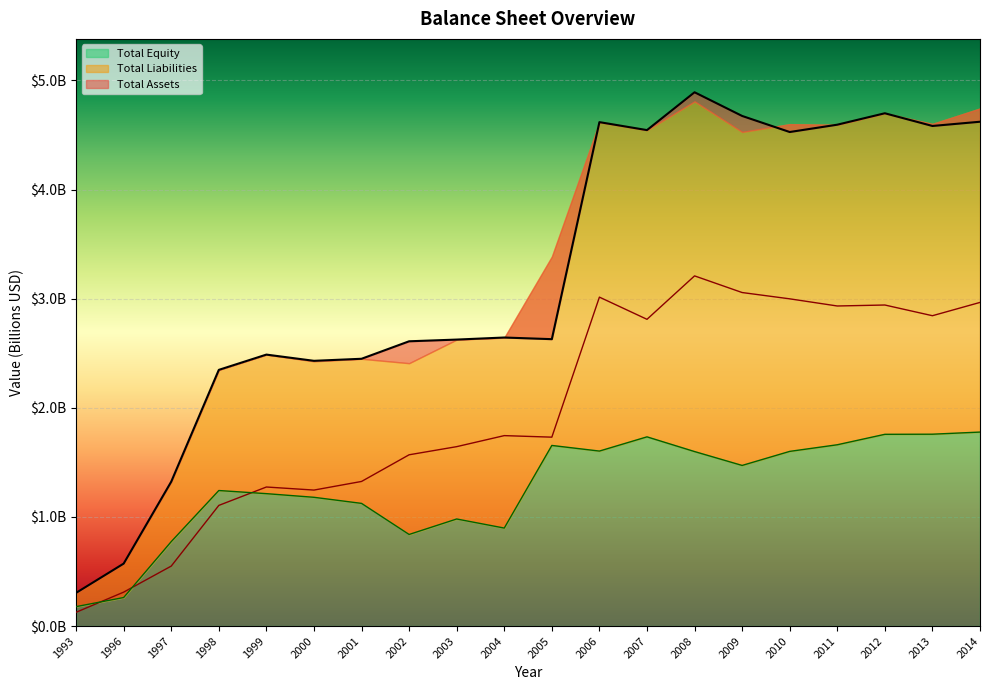

At how many categories does at least one series exceed 3?

9